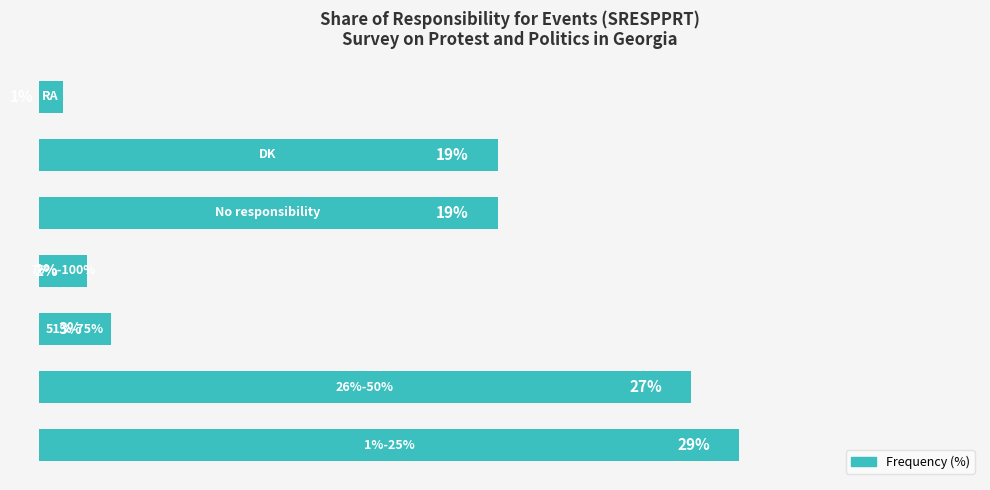

Does the chart contain stacked bars?

No